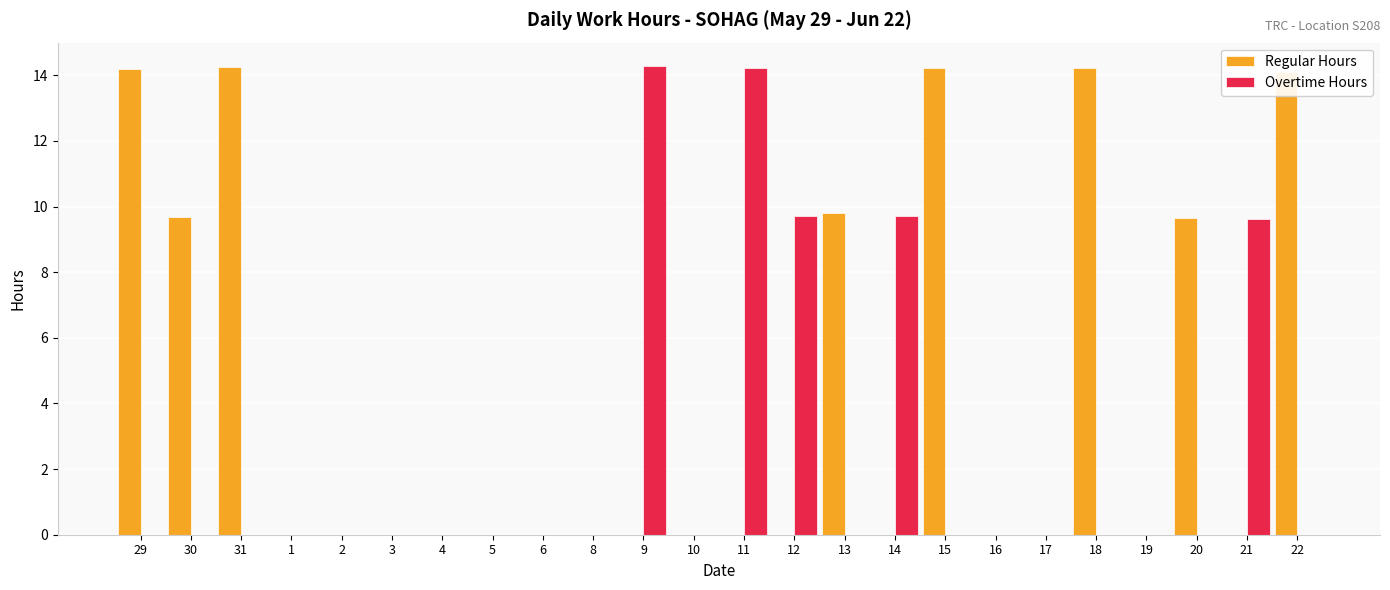

Is the value of Regular Hours at 31 greater than the value of Overtime Hours at 20?

Yes